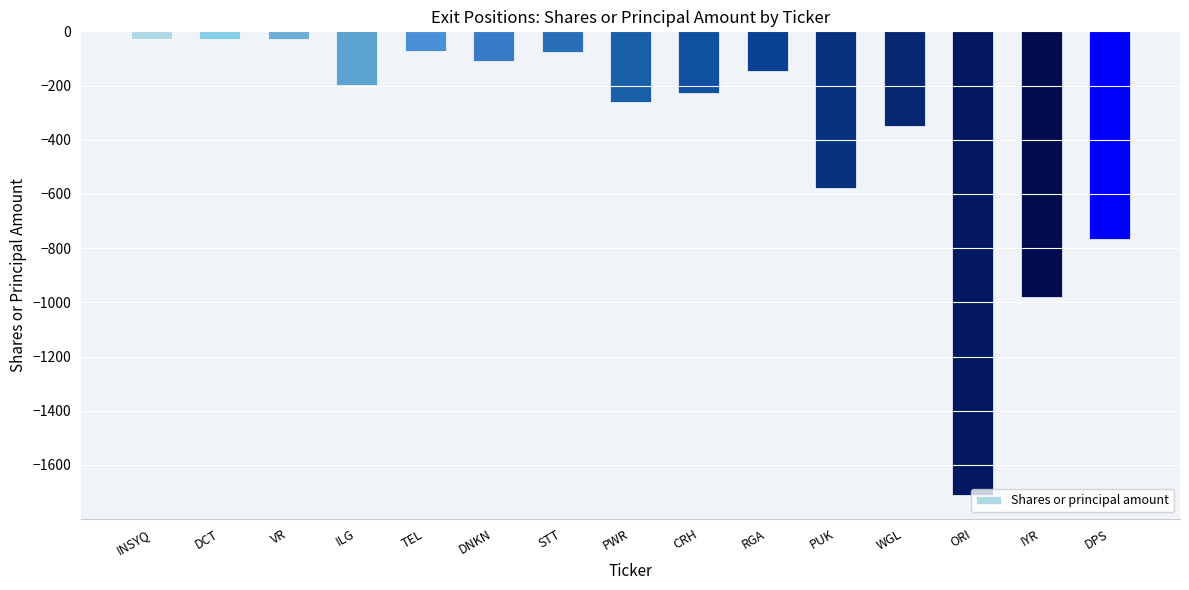

What is the smallest value displayed?

-1712